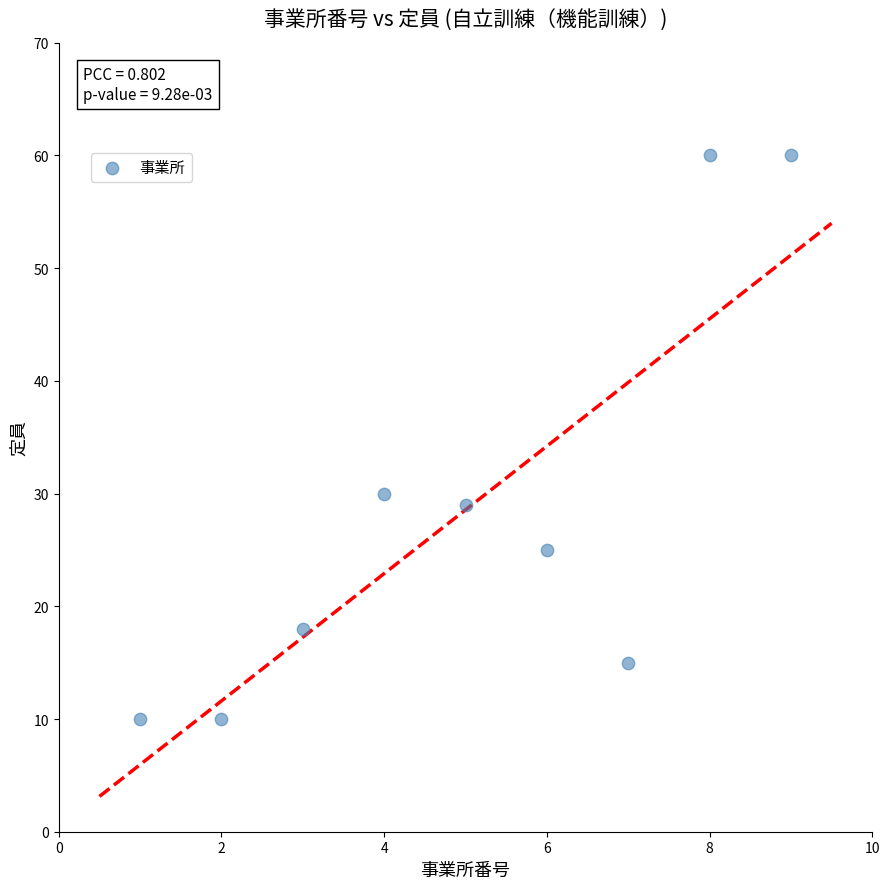

What is the range of X values (max minus min)?

8